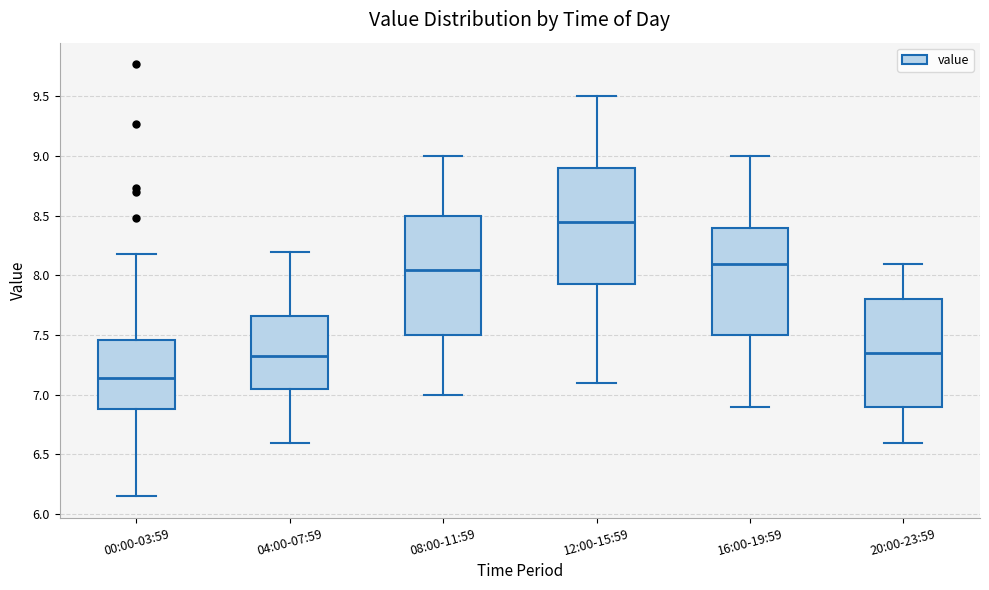

Which box's median line is the lowest?

00:00-03:59